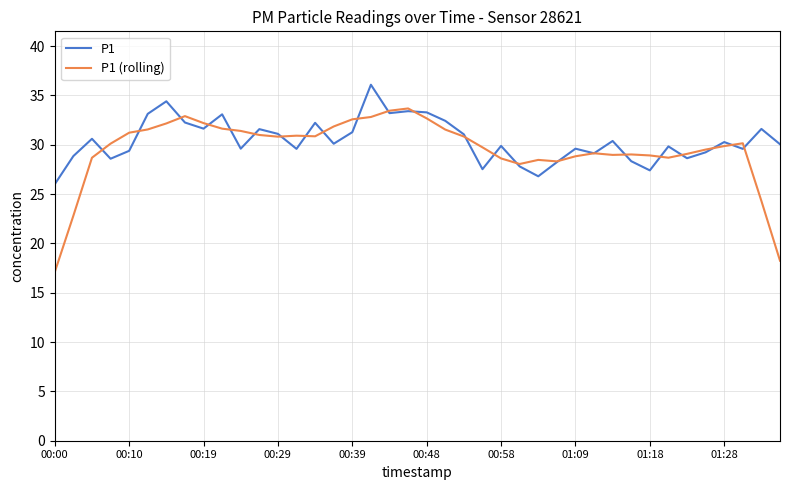

What are all the series names shown in the legend?

P1, P1 (rolling)